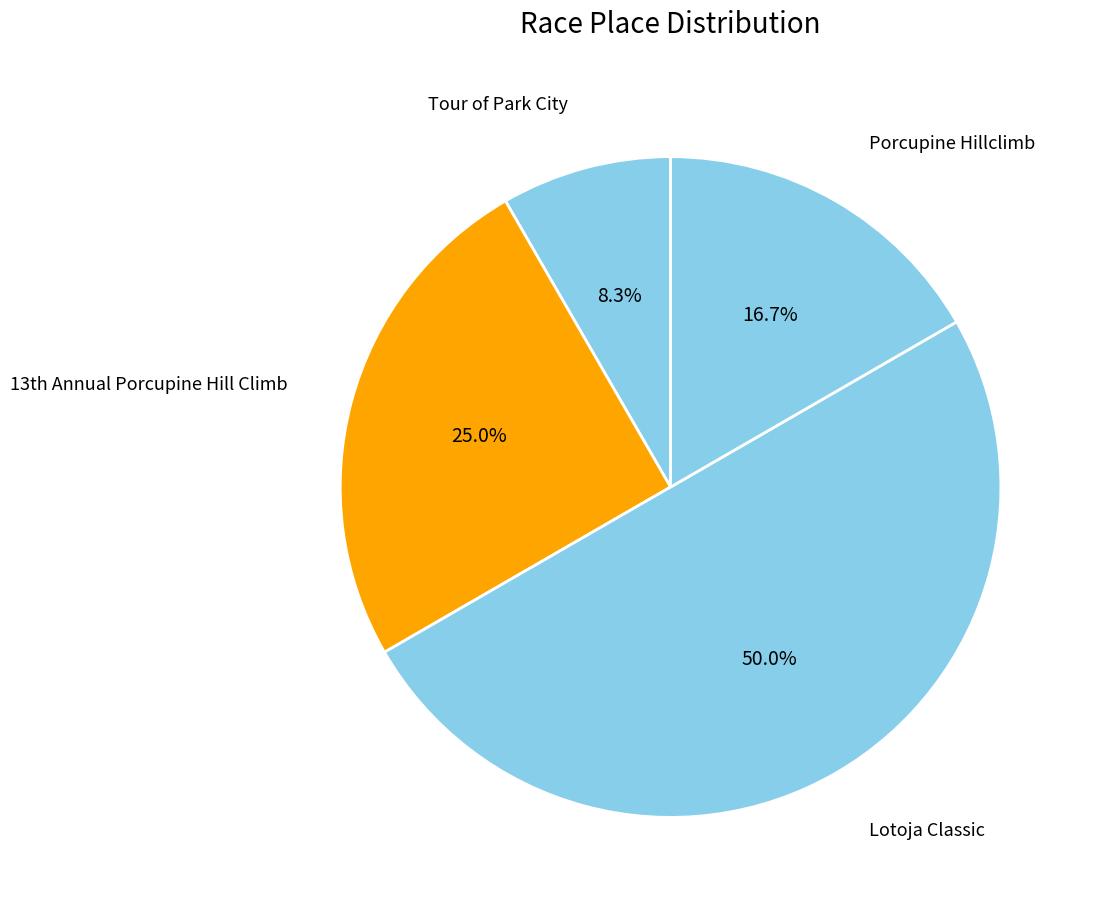

What is the largest slice in the pie chart?

Lotoja Classic